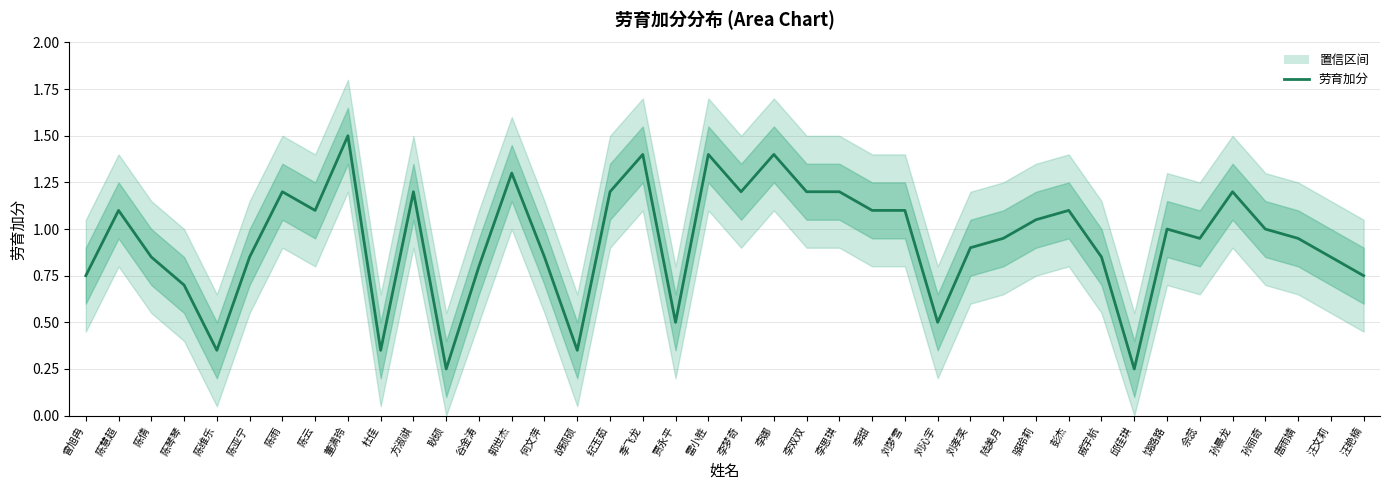

What is the label of the 7th point from the right?

饶路路